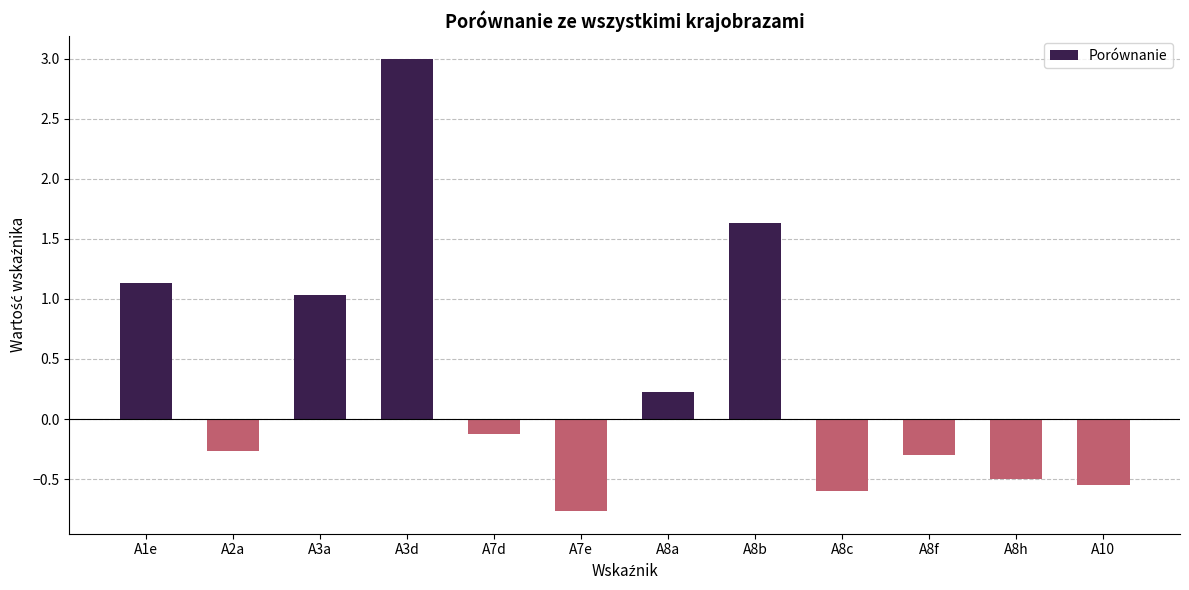

Rank the categories by value from lowest to highest.

A7e, A8c, A10, A8h, A8f, A2a, A7d, A8a, A3a, A1e, A8b, A3d